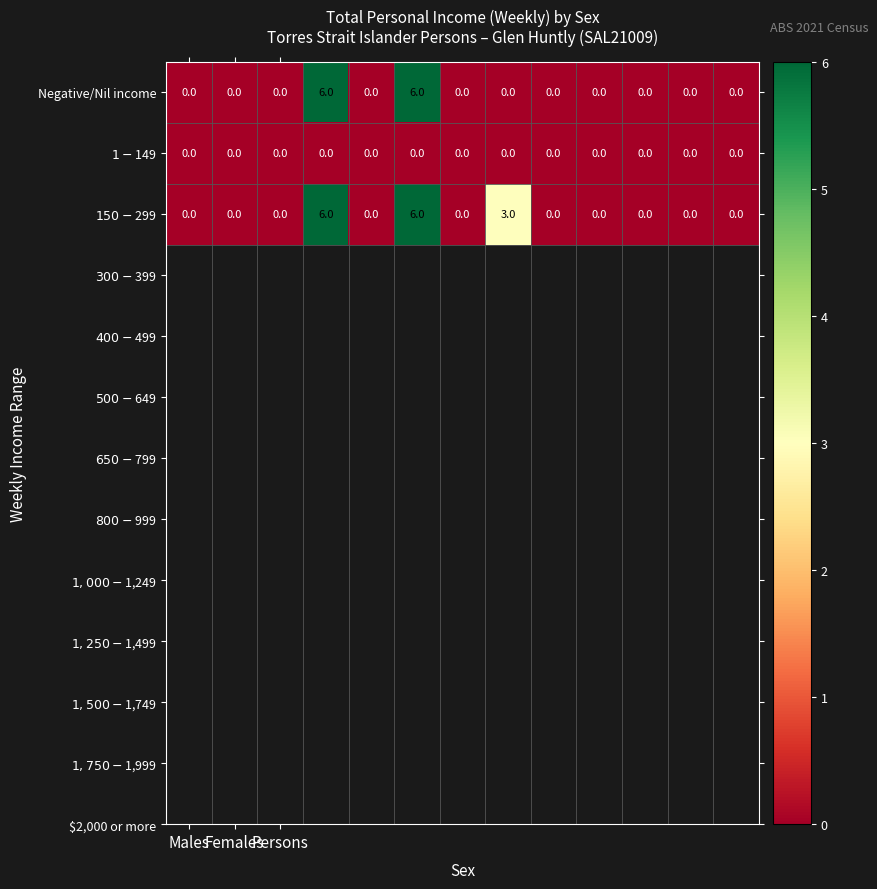

What is the maximum value shown in the chart?

6